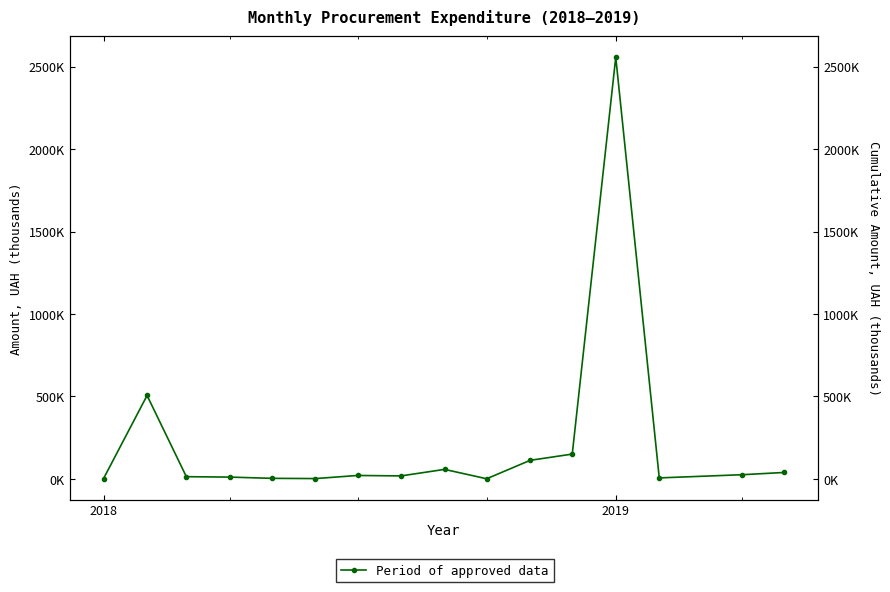

Reading left to right, transcribe all the data shown in this chart.

1540.9	505359.0	12755.5	10220.7	2700.0	1320.0	20134.0	17454.9	57000.0	182.5	112001.0	149880.1	2557637.8	5358.8	24666.9	38388.5